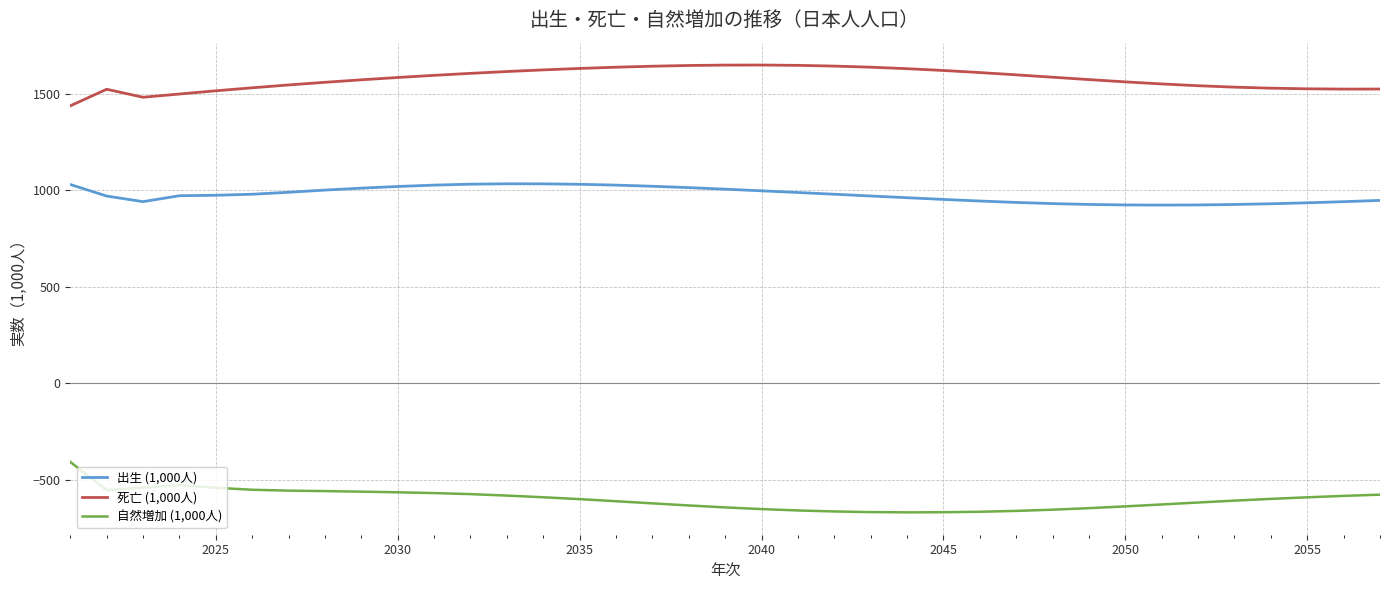

What is the difference between the maximum and minimum values in the 死亡 (1,000人) series?

211.5